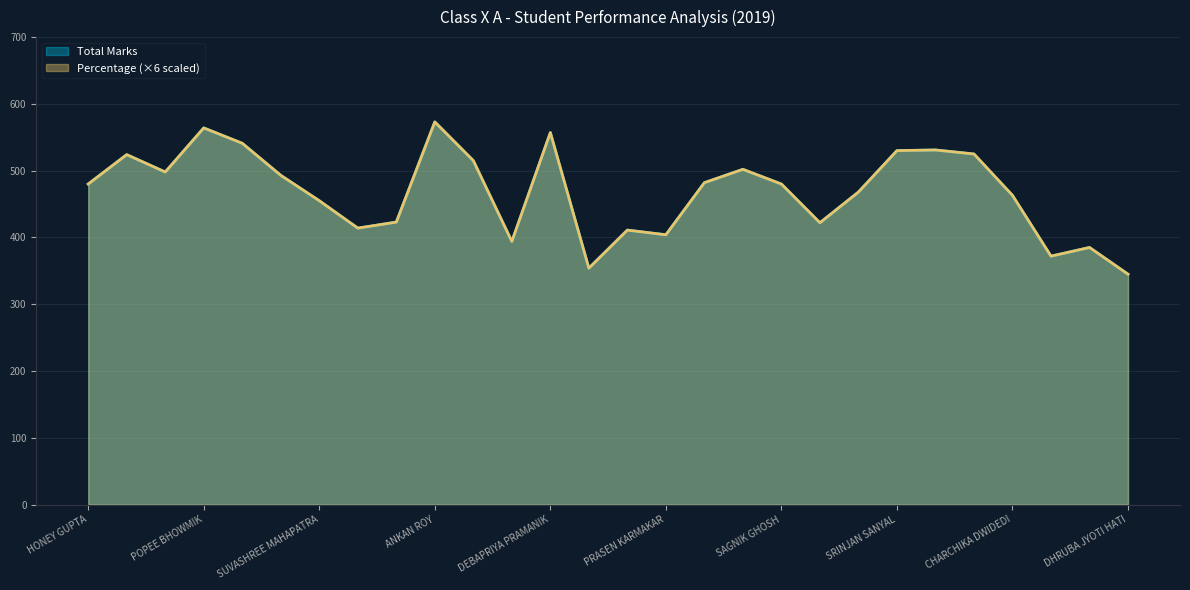

The Percentage series shows 519.4 at DHRUBA JYOTI HATI. True or false?

False